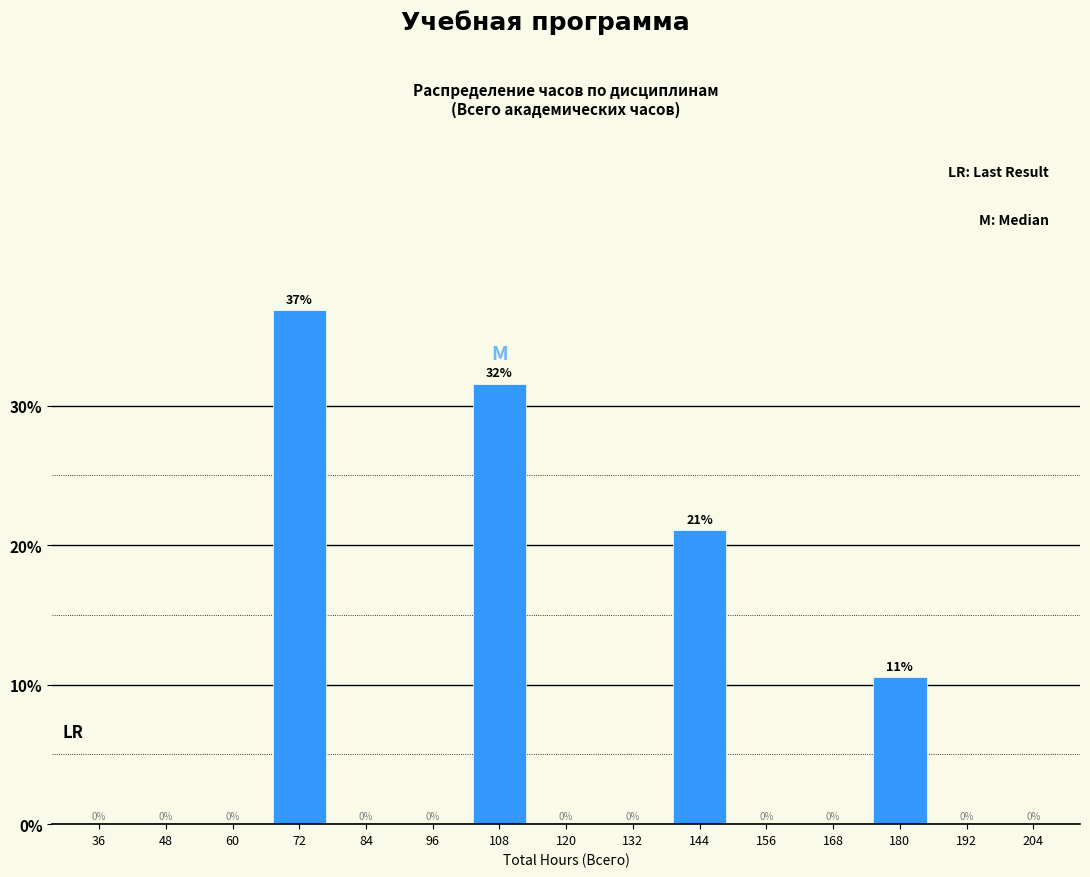

What is the greatest value displayed?

36.8